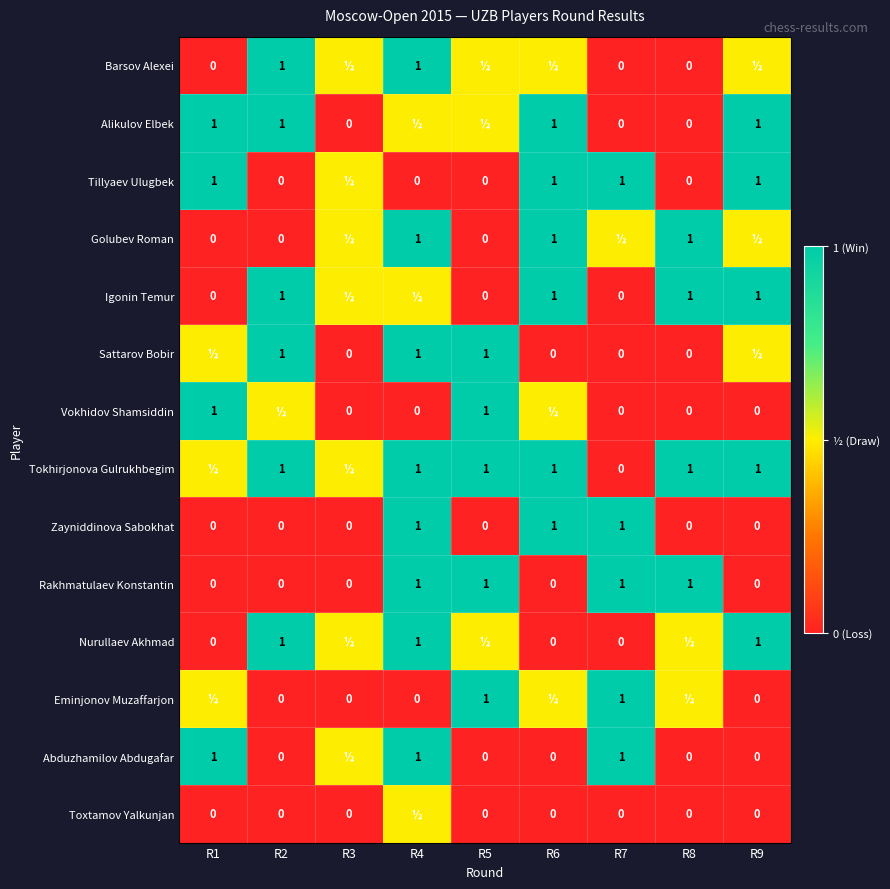

At how many categories does at least one series exceed 0?

9